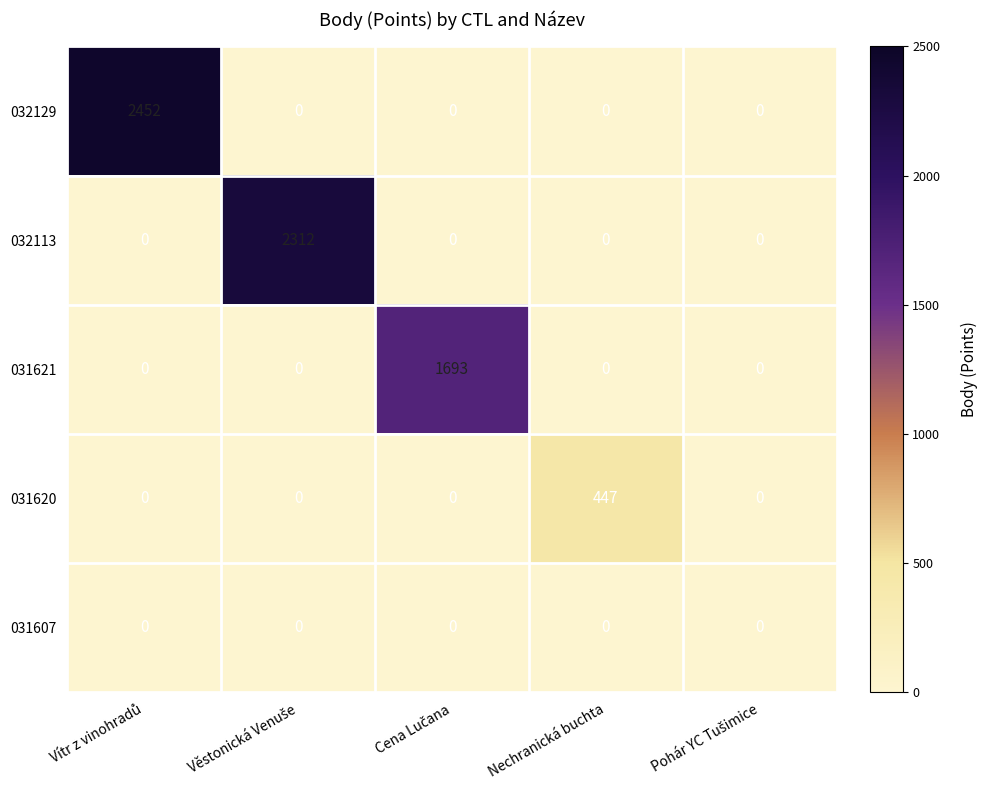

Reading left to right, extract all data points from this chart.

032129: 2452	0	0	0	0
032113: 0	2312	0	0	0
031621: 0	0	1693	0	0
031620: 0	0	0	447	0
031607: 0	0	0	0	0